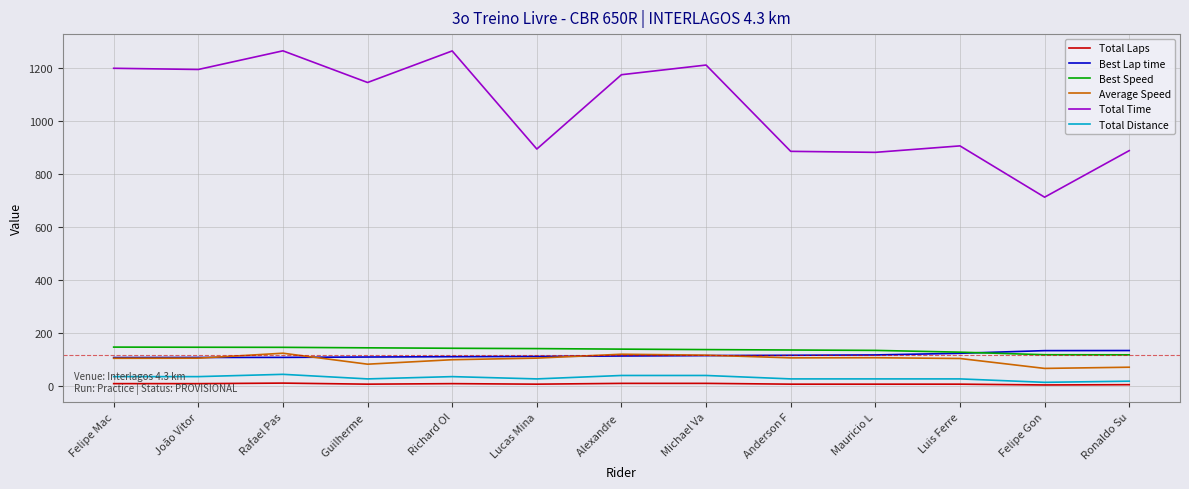

The Average Speed series shows 105.3 at Anderson F. True or false?

True